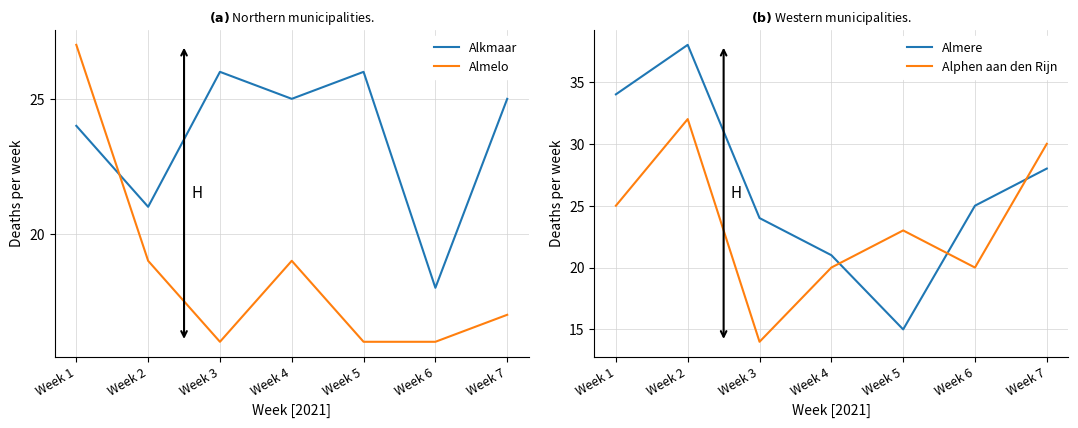

Where do Alphen aan den Rijn and Alkmaar first cross each other?

Week 2 and Week 3